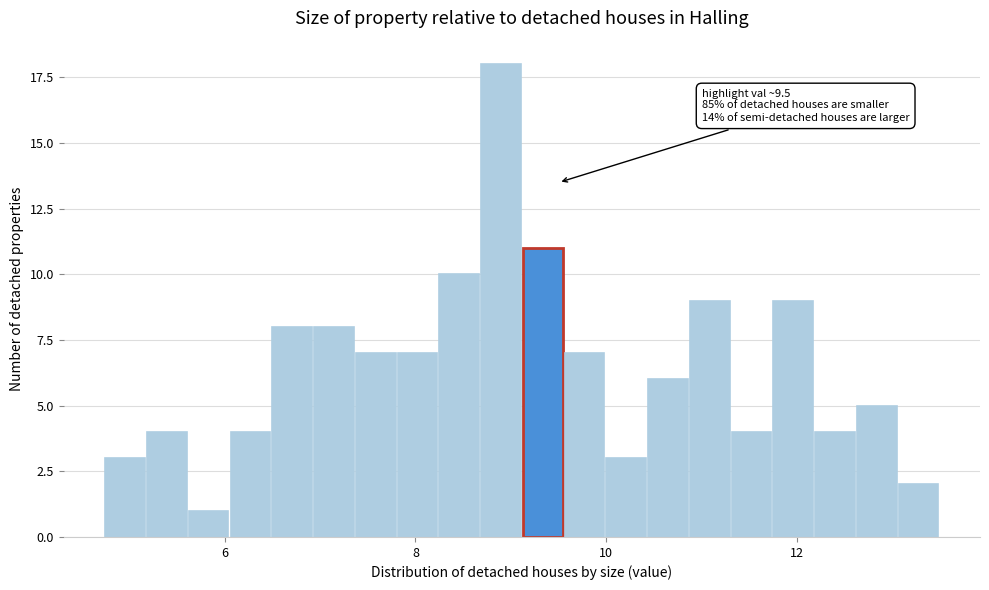

Read against the x-axis, roughly where is the centre of the tallest bar?

8.8